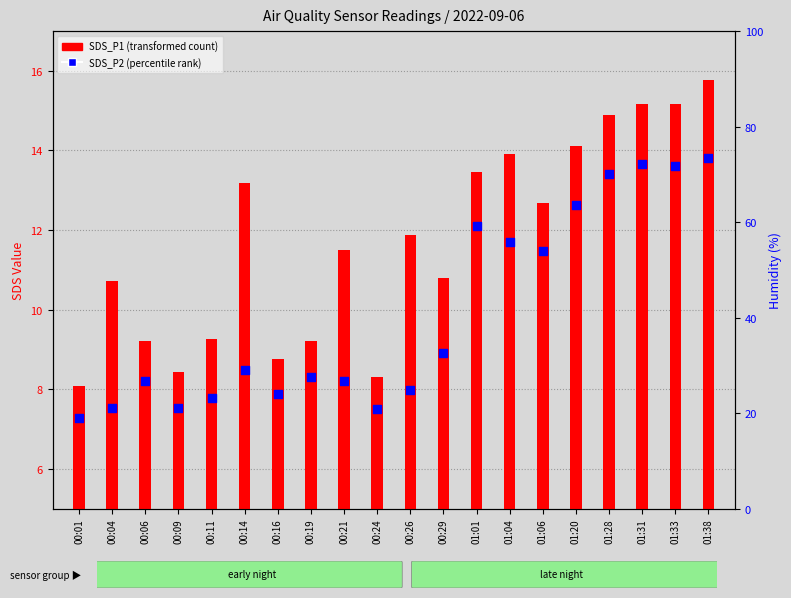

Is the value of SDS_P2 (percentile rank) at 00:14 greater than the value of SDS_P1 (transformed count) at 00:04?

No